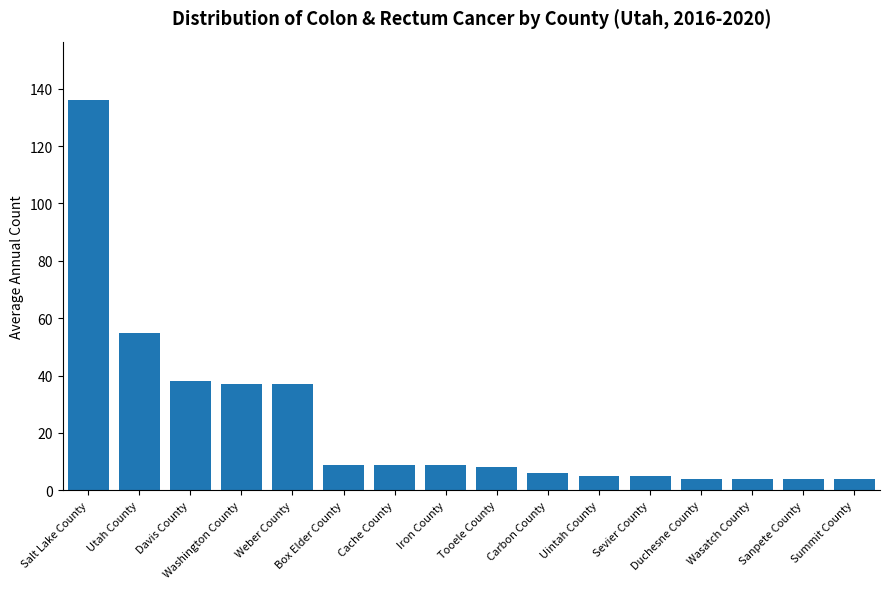

Reading right to left, extract all data points from this chart.

Summit County=4	Sanpete County=4	Wasatch County=4	Duchesne County=4	Sevier County=5	Uintah County=5	Carbon County=6	Tooele County=8	Iron County=9	Cache County=9	Box Elder County=9	Weber County=37	Washington County=37	Davis County=38	Utah County=55	Salt Lake County=136